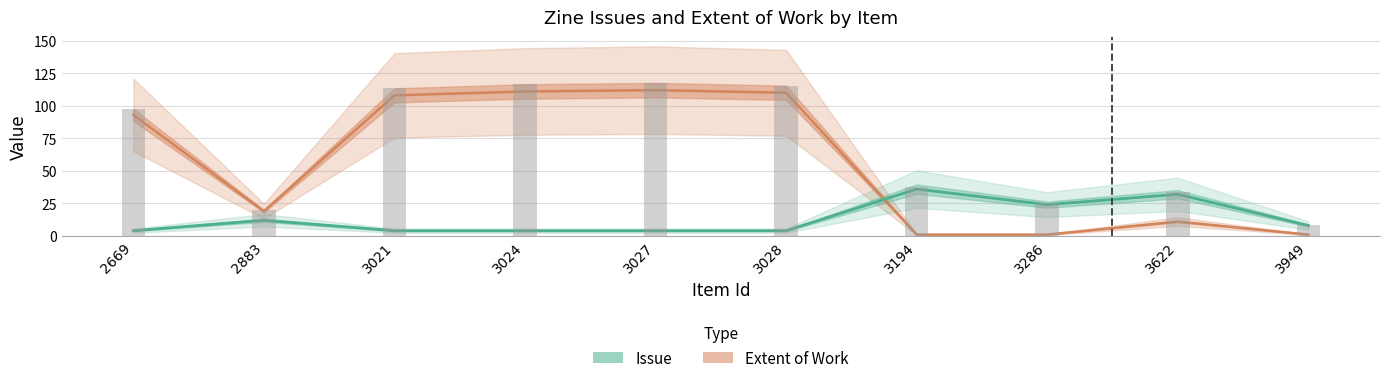

Is it true that Issue equals 36 at 3194?

True